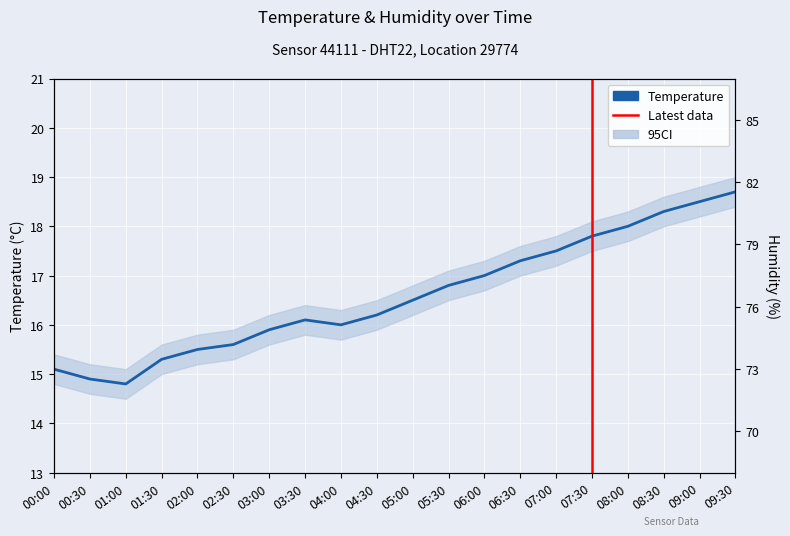

At how many categories does at least one series exceed 54?

20